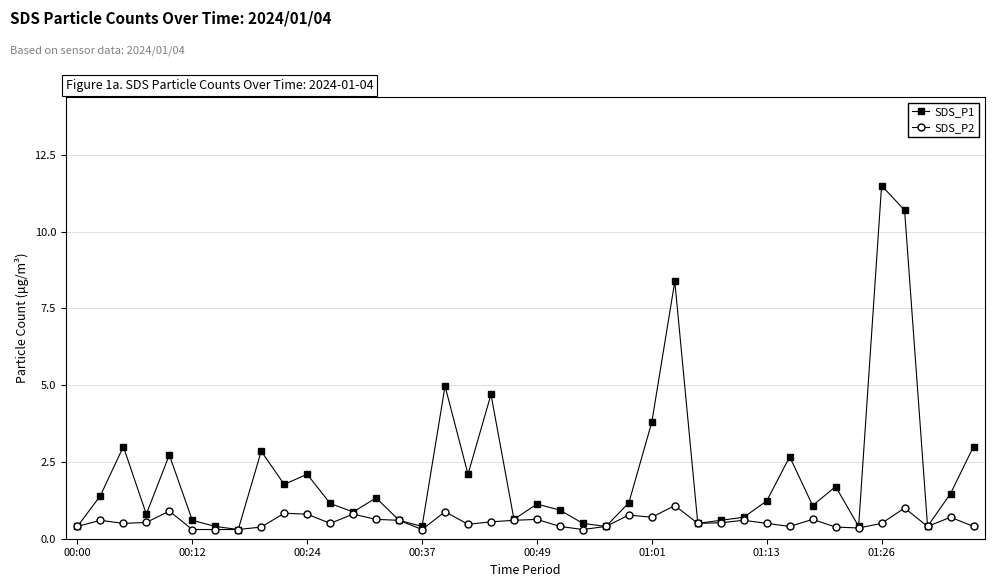

True or false: SDS_P1 has more than 2 interior local peaks.

True